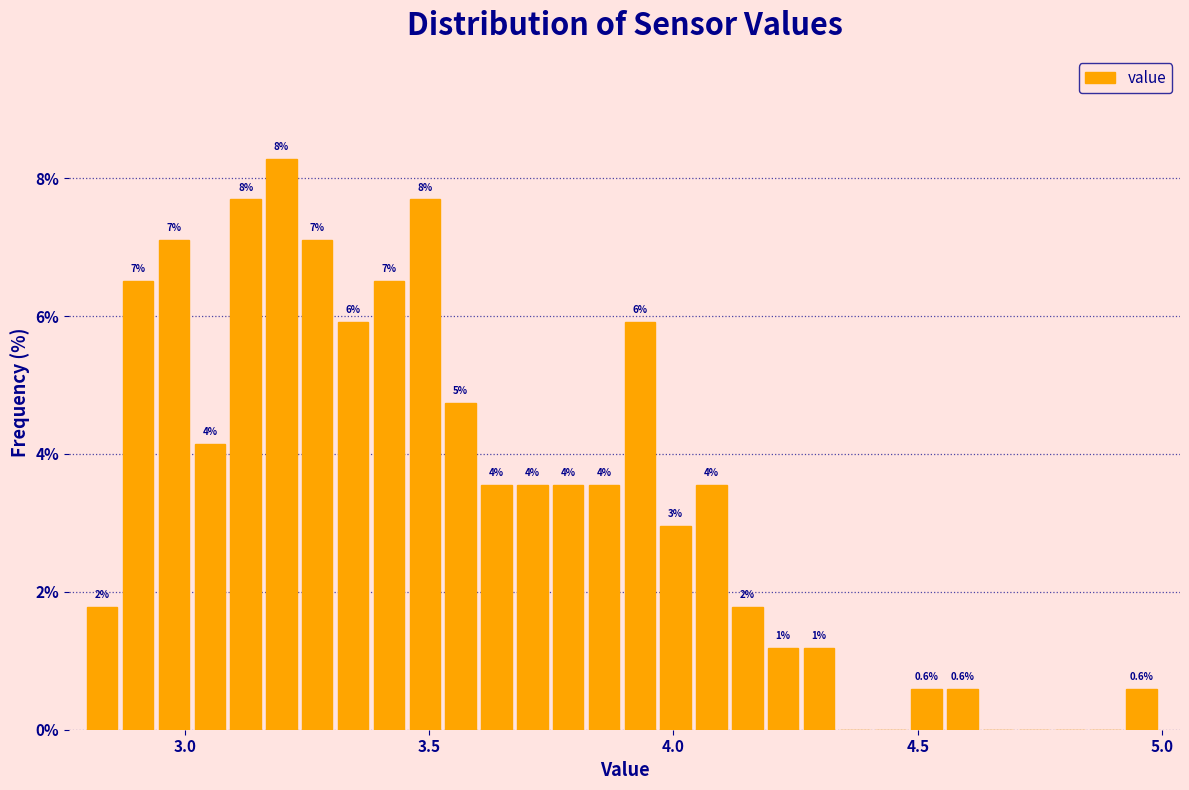

Around what value on the x-axis is the tallest bar? Give the approximate position of its centre, as read against the axis.

3.20